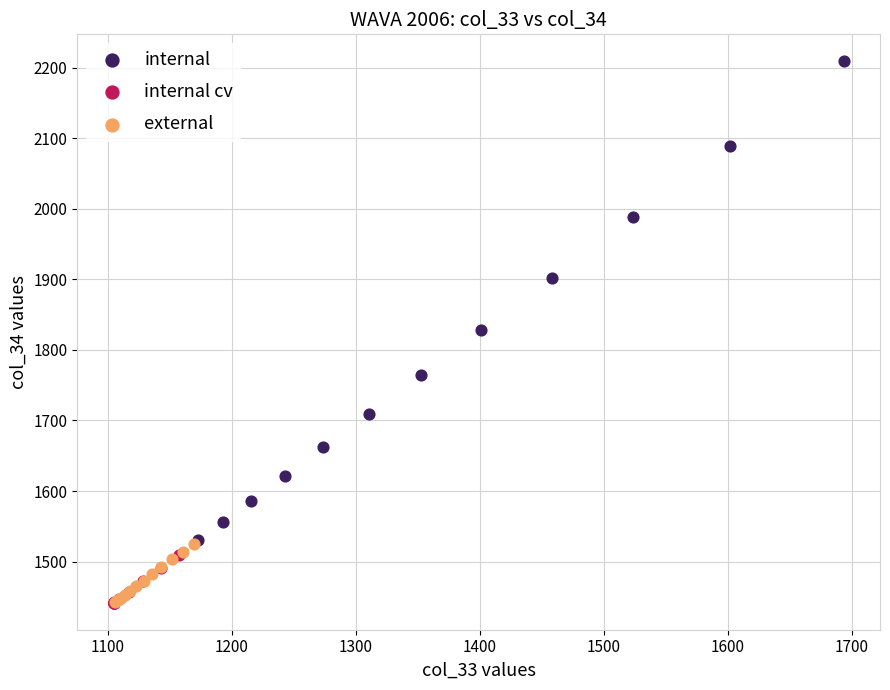

Which series has the largest Y range (max minus min)?

internal